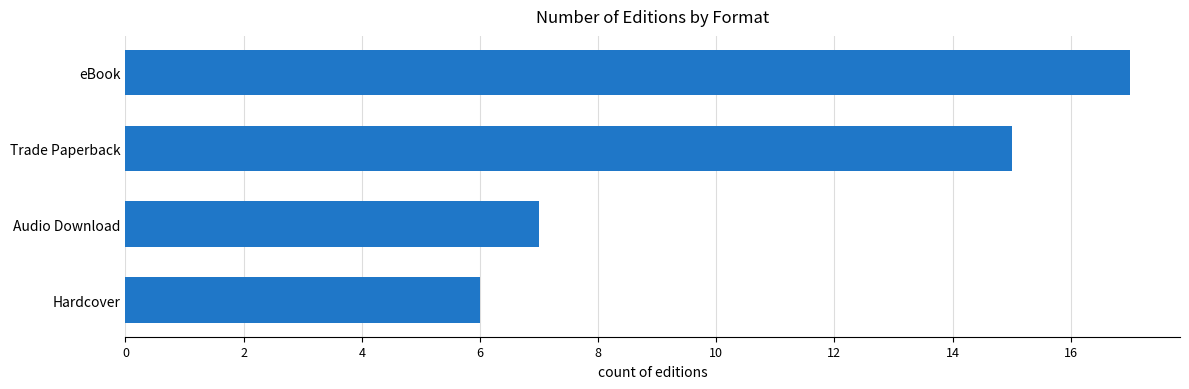

How many values are below 15?

2